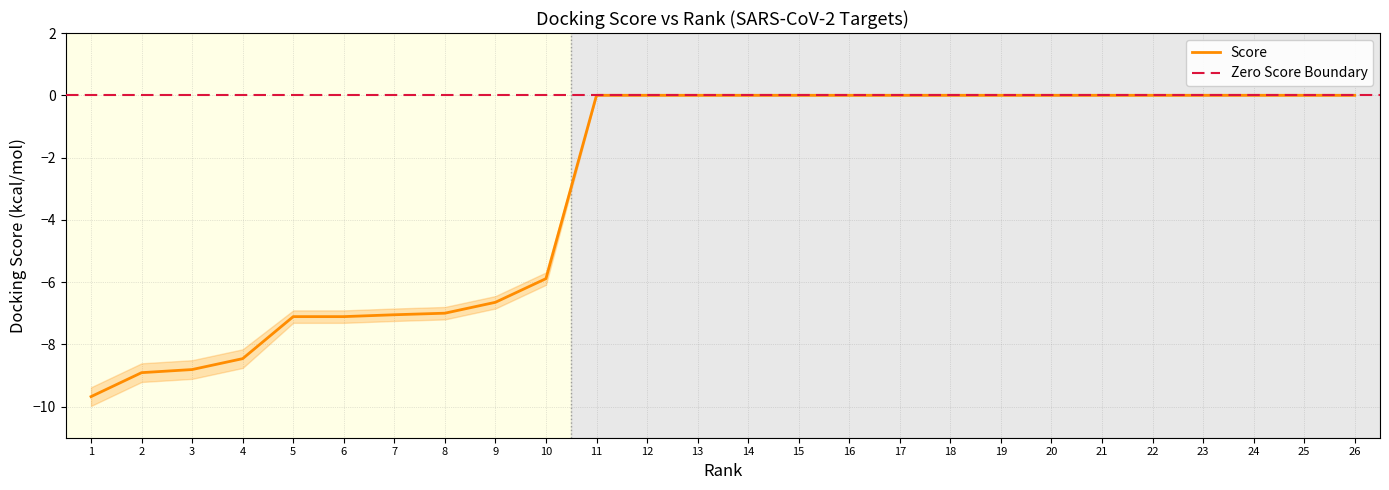

List the labels in order of value, smallest first.

1, 2, 3, 4, 5, 6, 7, 8, 9, 10, 11, 12, 13, 14, 15, 16, 17, 18, 19, 20, 21, 22, 23, 24, 25, 26